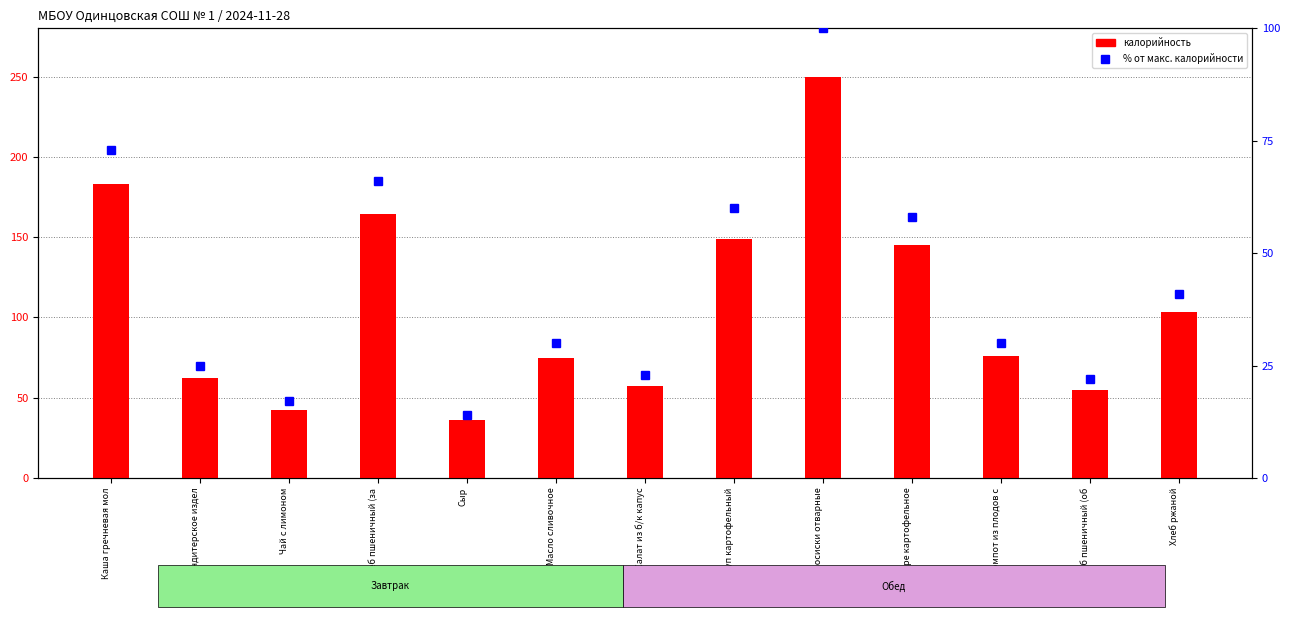

What is the sum of the % от макс. калорийности values at Сосиски отварные and Суп картофельный?

160.0